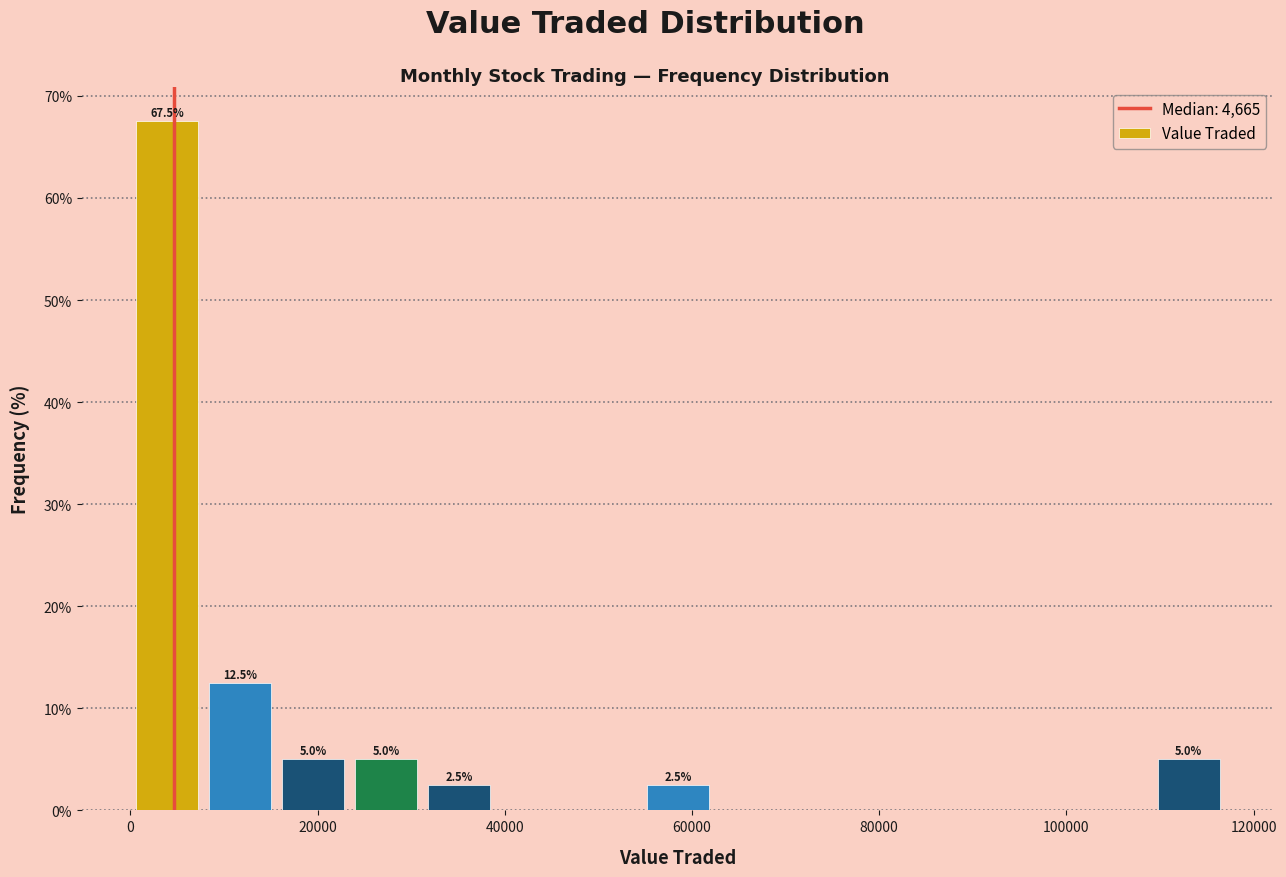

Read against the x-axis, roughly where is the centre of the tallest bar?

4000